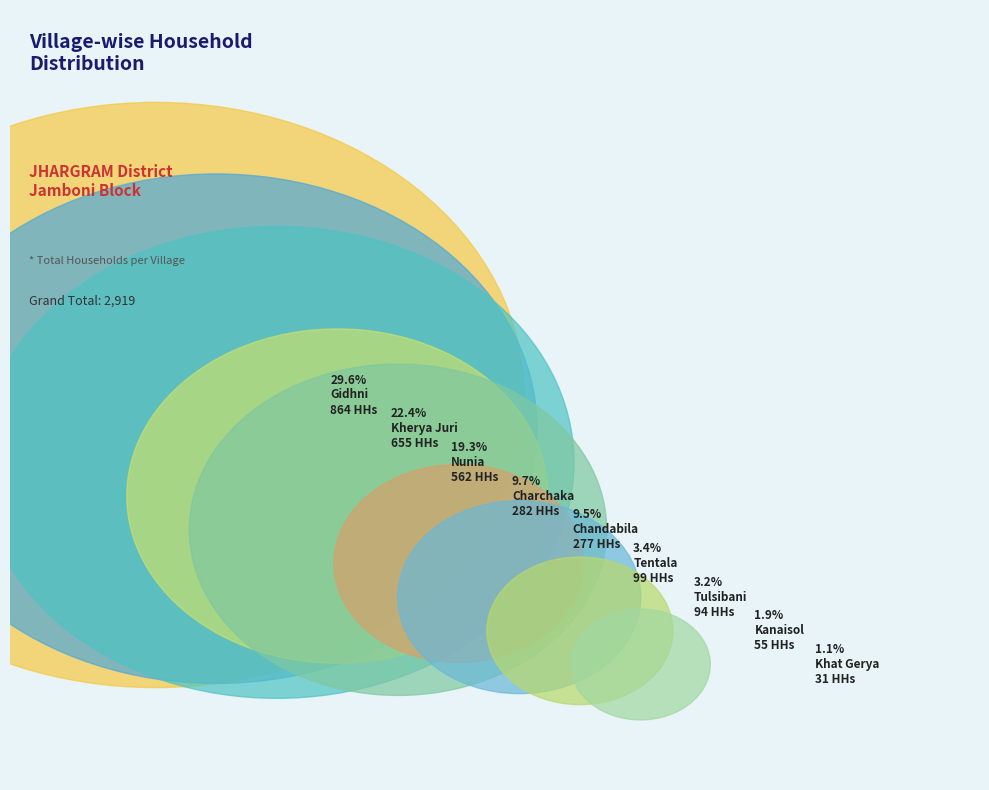

The Tulsibani slice represents 11% of the pie. True or false?

False